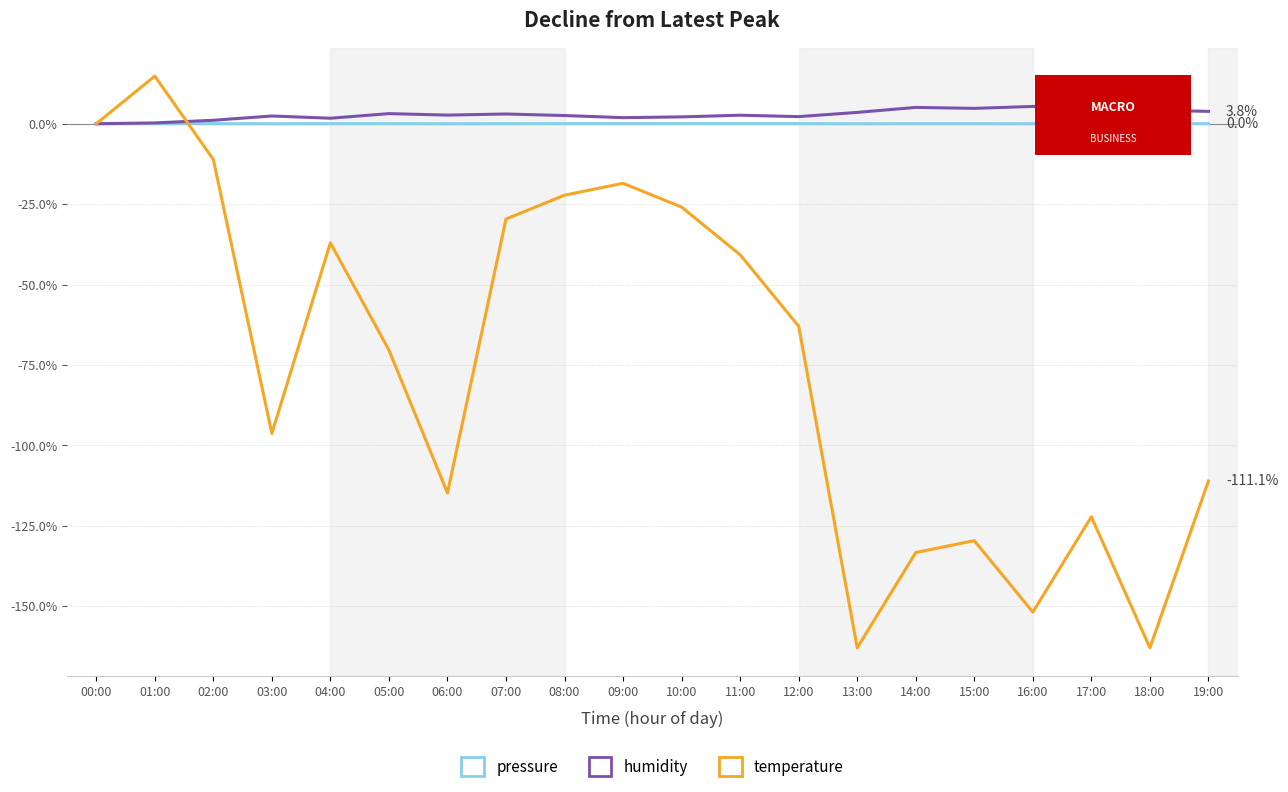

The value of temperature at 14:00 is -133.3. True or false?

True